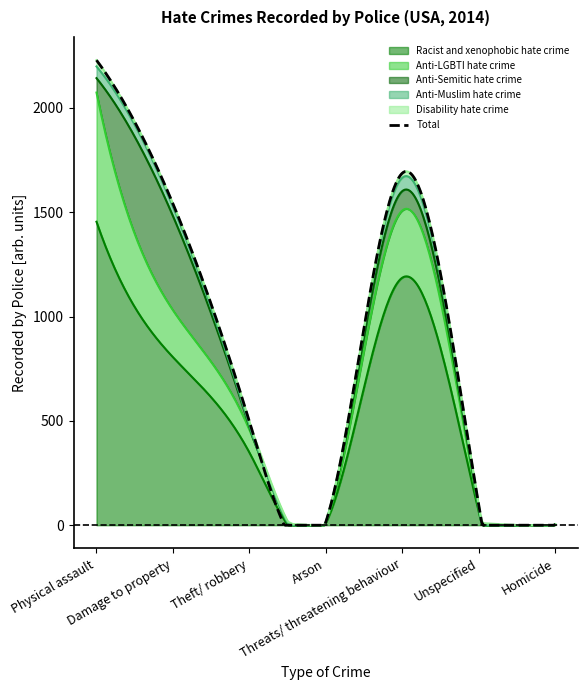

Which series has the widest spread of values?

Racist and xenophobic hate crime